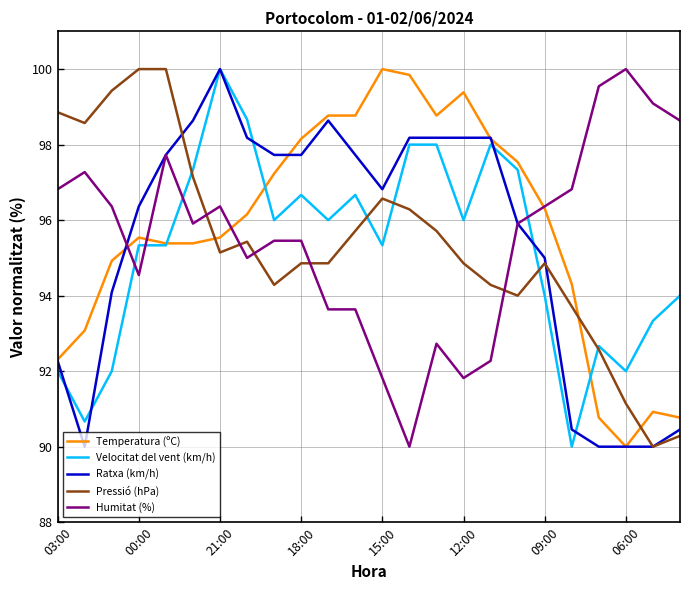

After their last crossing, which series has the higher values: Pressió (hPa) or Temperatura (ºC)?

Temperatura (ºC)